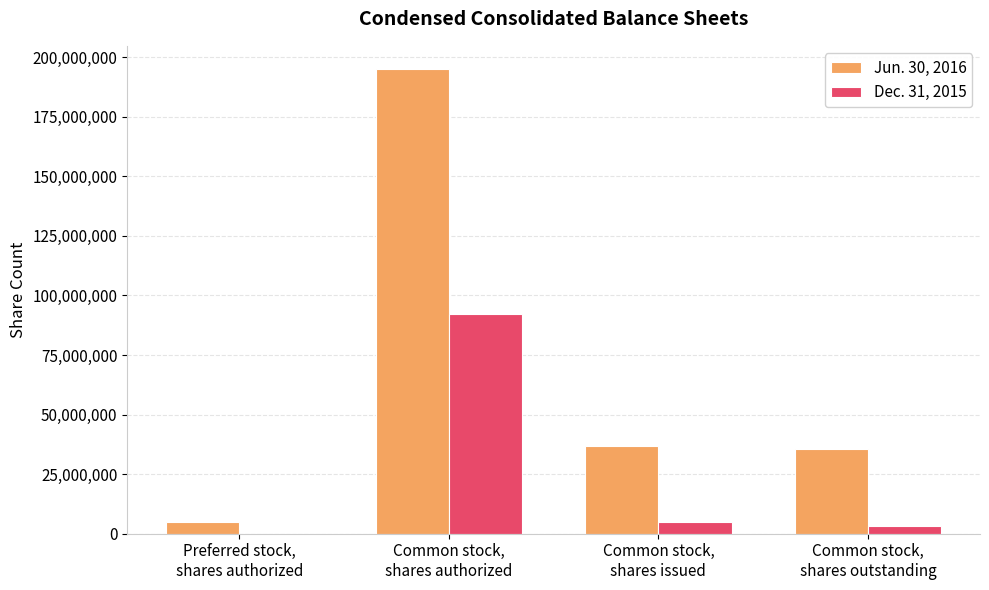

At which category does the chart reach its peak across all series?

Common stock,
shares authorized